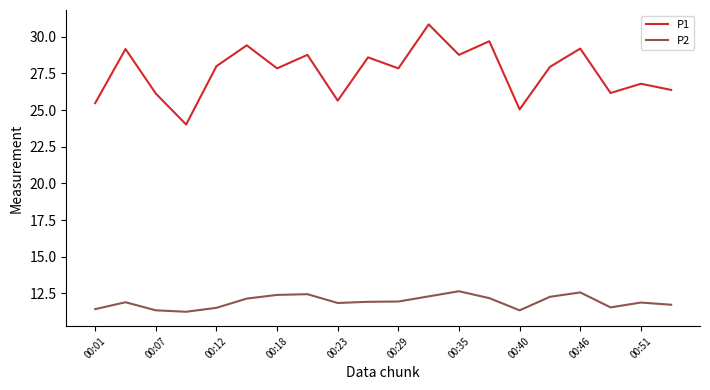

List the series in order of their overall mean, highest first.

P1, P2